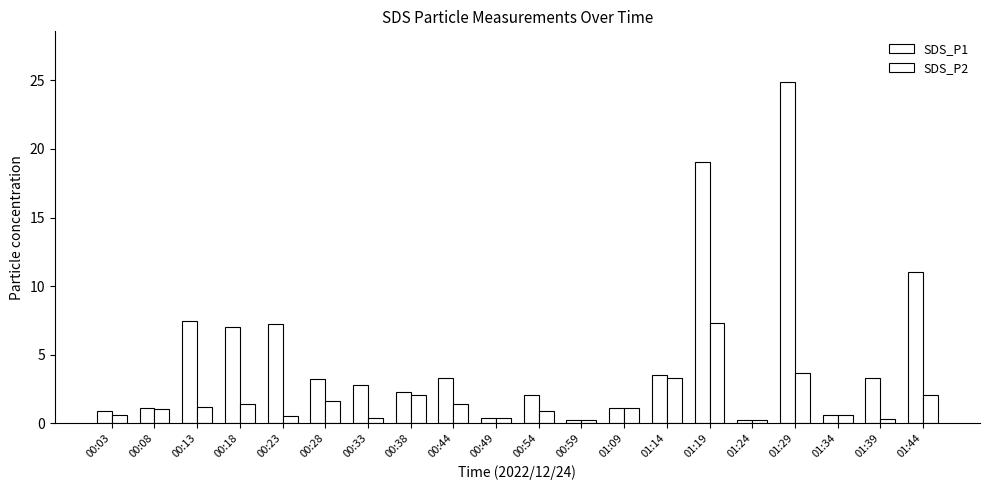

Which series has the widest spread of values?

SDS_P1